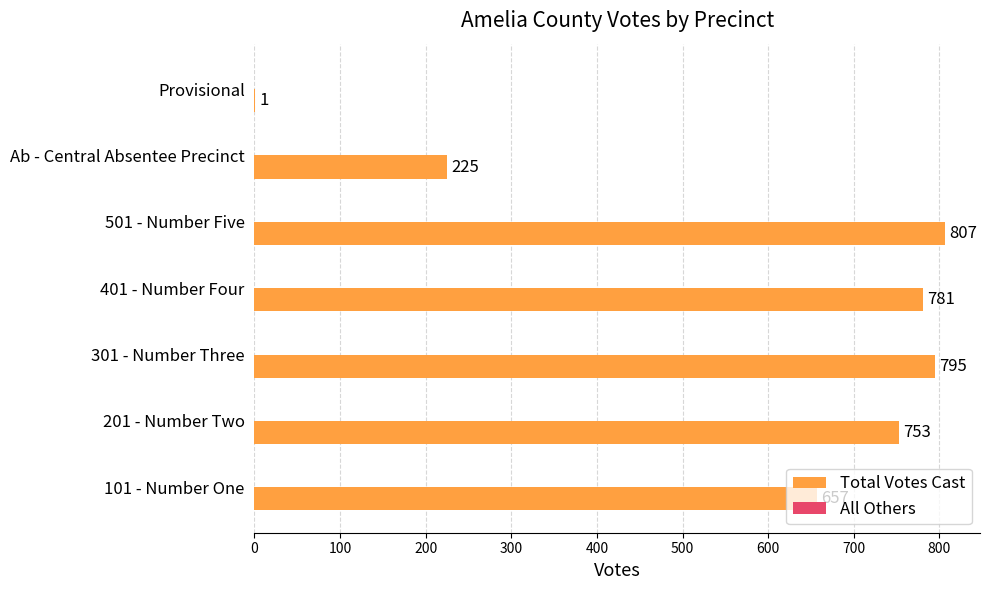

Which label corresponds to the largest value in the chart?

501 - Number Five